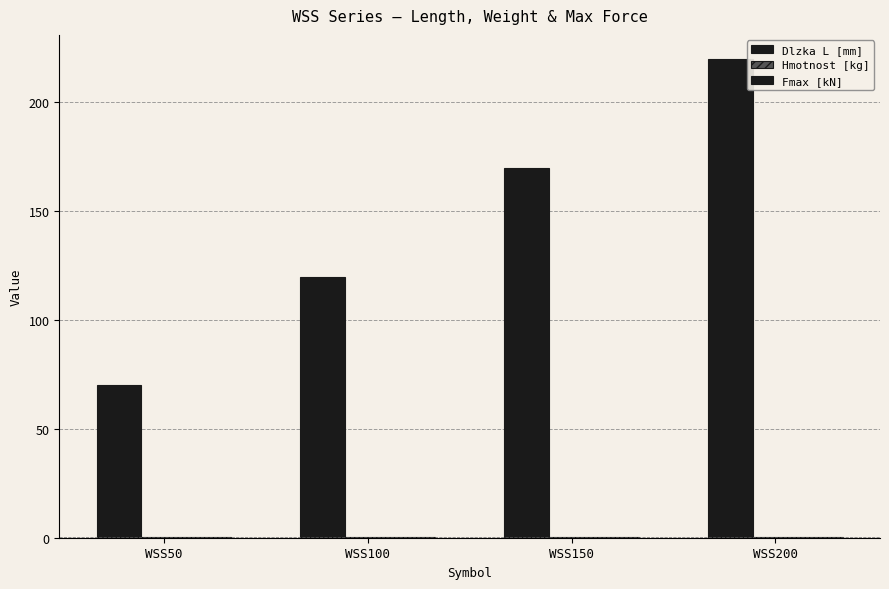

True or false: Fmax [kN] has a value of 0.3 at WSS100.

True